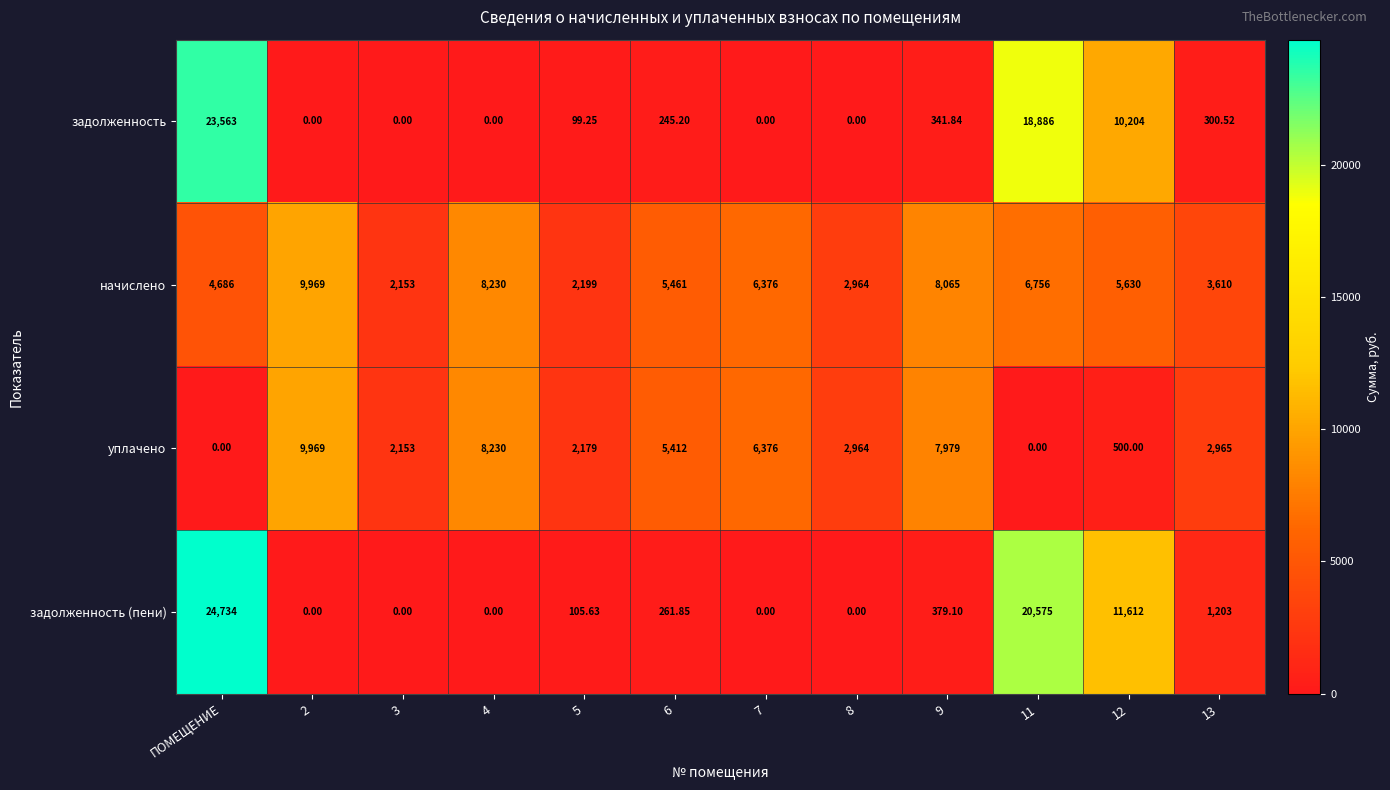

Which series has the largest total across all categories?

начислено